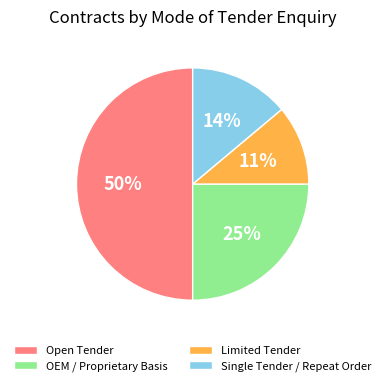

Rank the categories by value from highest to lowest.

Open Tender, OEM / Proprietary Basis, Single Tender / Repeat Order, Limited Tender